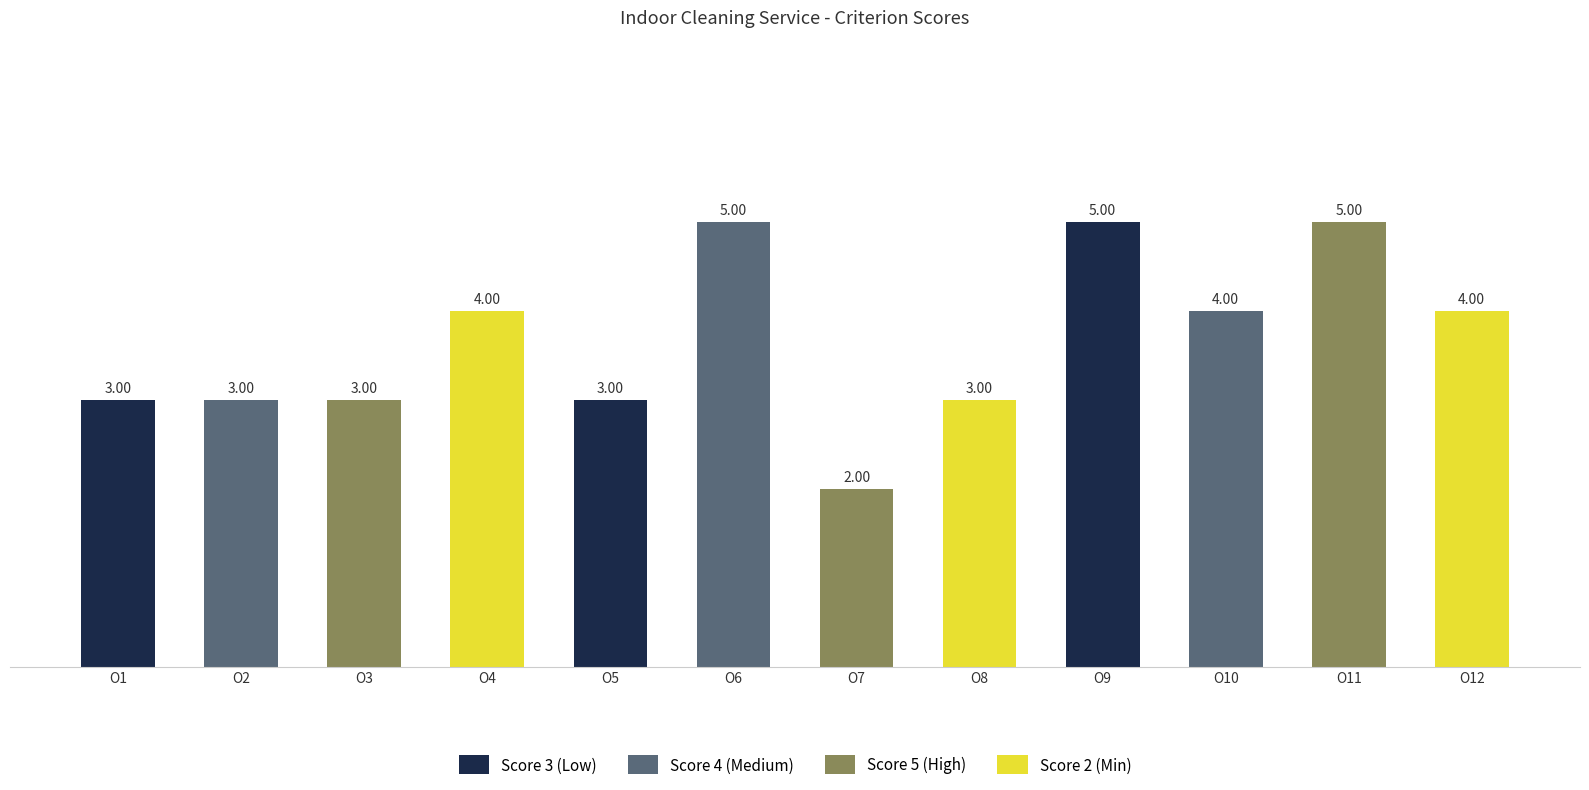

Reading right to left, transcribe all the data shown in this chart.

O12=4	O11=5	O10=4	O9=5	O8=3	O7=2	O6=5	O5=3	O4=4	O3=3	O2=3	O1=3